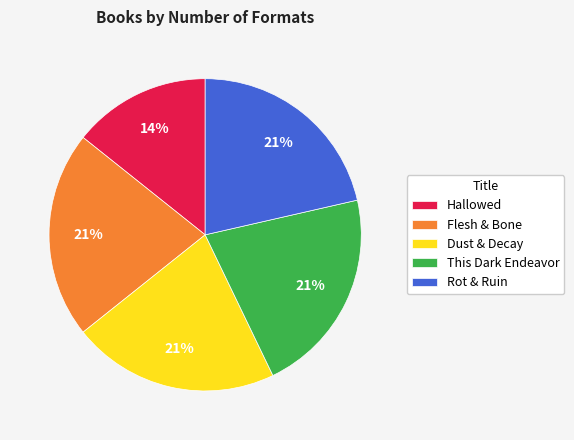

Which category has the smallest portion of the pie?

Hallowed